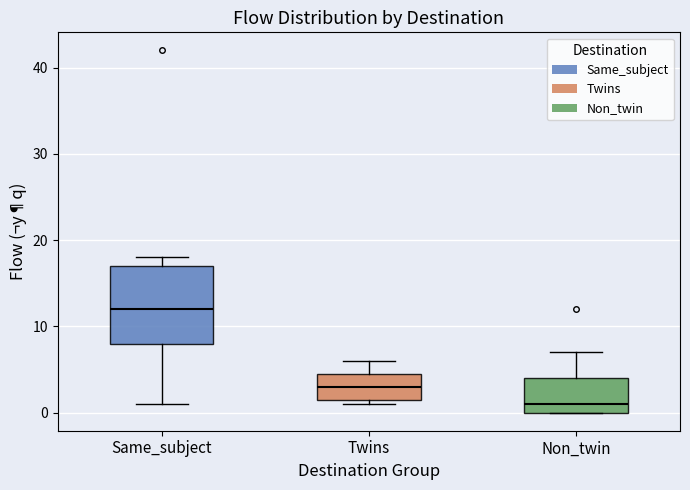

Where is the lower edge of the box for Same_subject on the y-axis? The values are not printed on the chart, so give them approximately, as read against the axis.

8